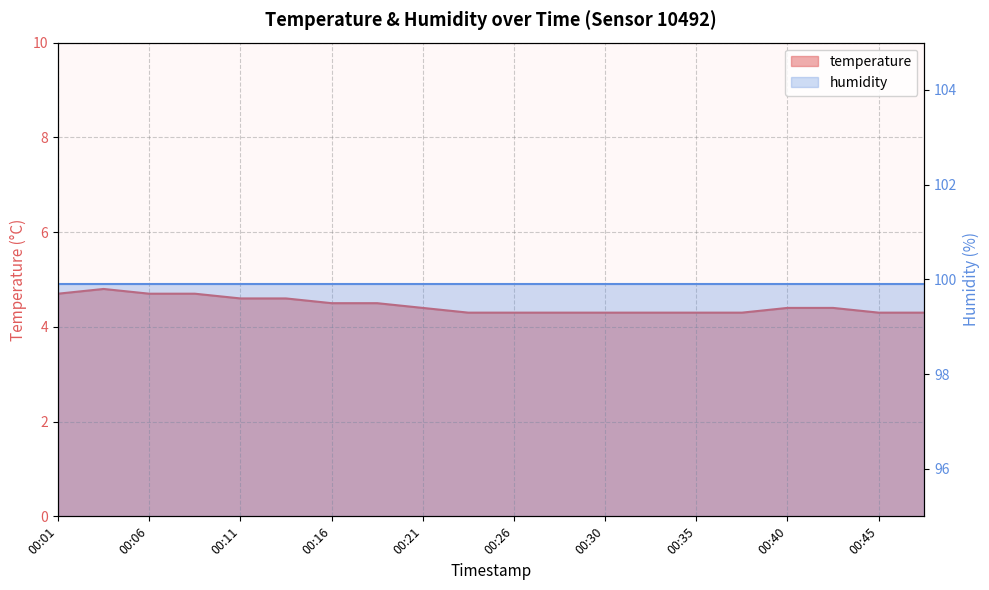

The chart shows a value of 1.7 at 00:06. True or false?

False